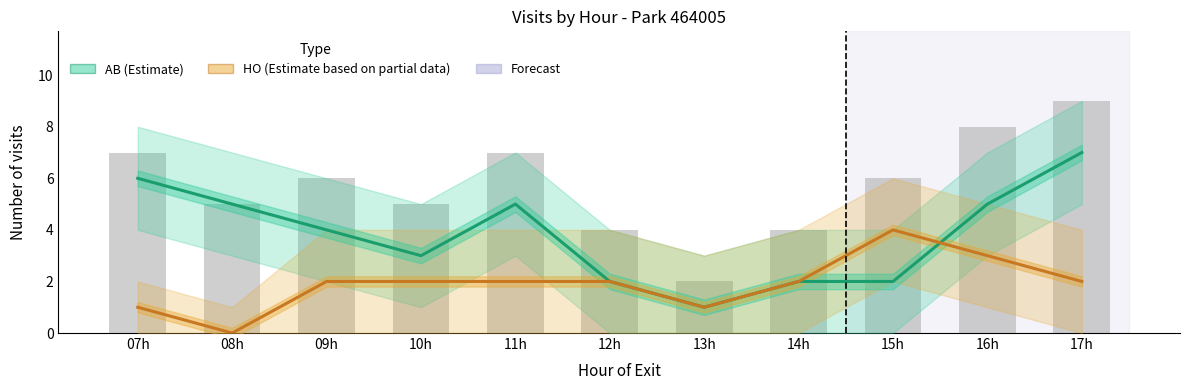

What value does the Total visits series have at 10h?

5